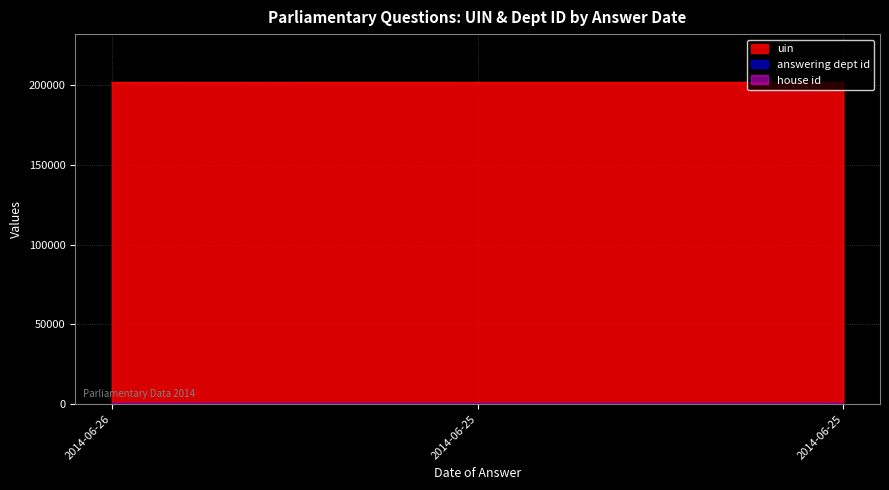

What is the value of the uin point at the 3rd from the left?

201637